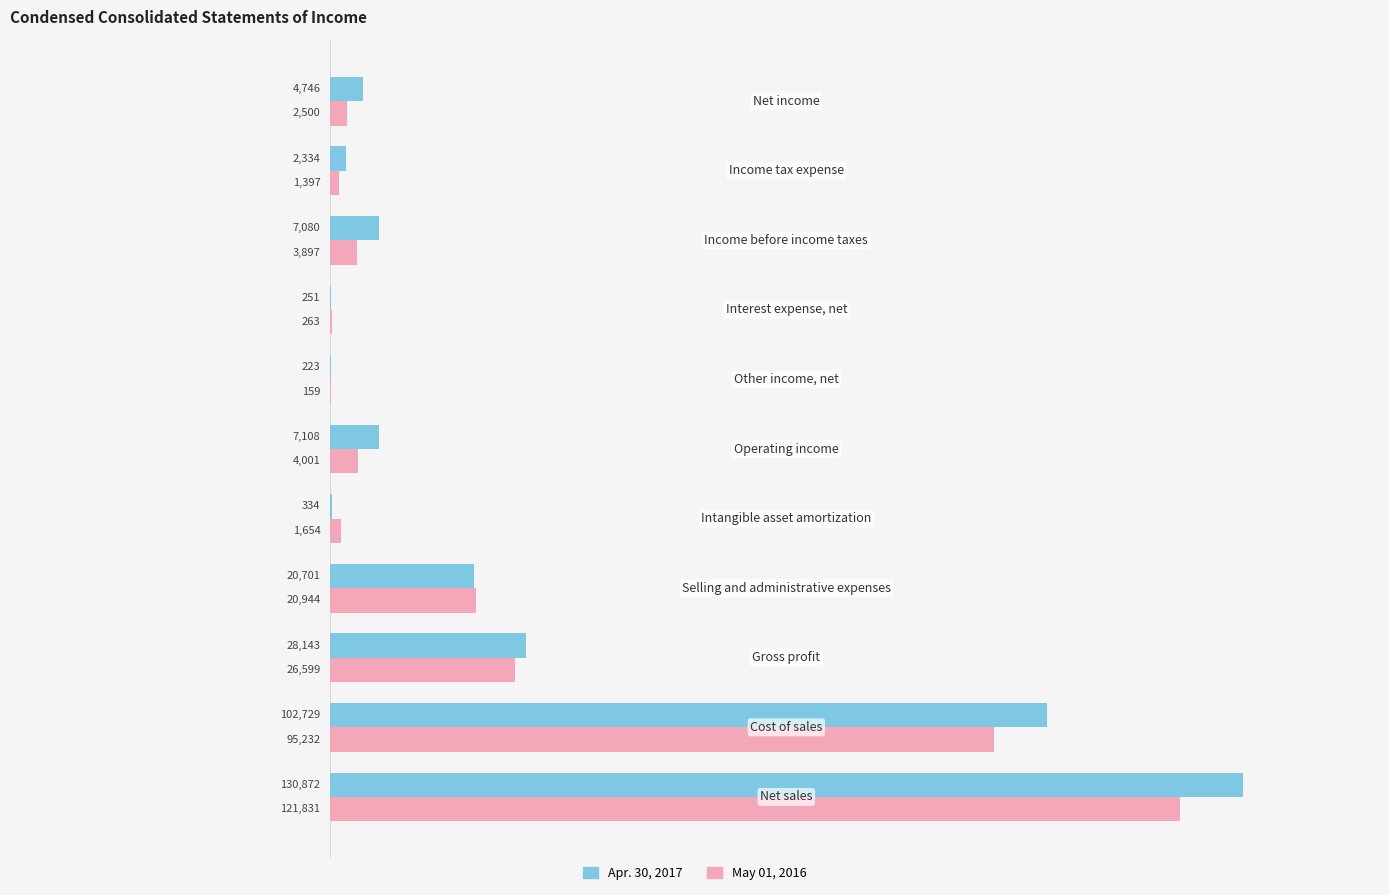

What is the highest value of the Apr. 30, 2017 series?

130872